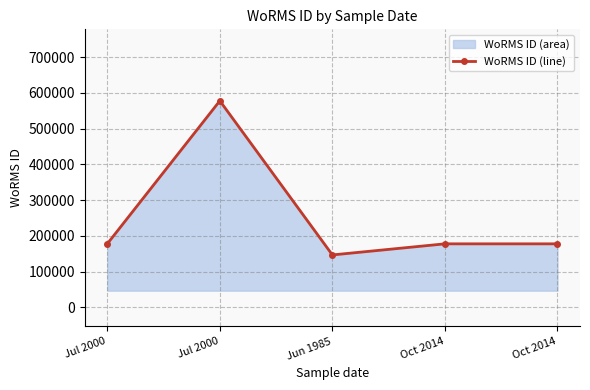

List the labels in order of value, smallest first.

Jun 1985, Jul 2000, Oct 2014, Oct 2014, Jul 2000